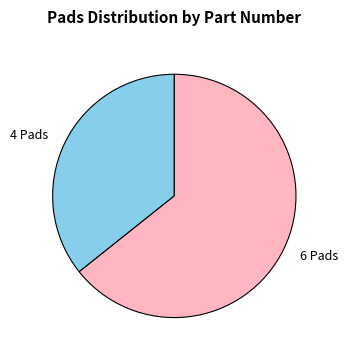

True or false: 6 Pads accounts for 58% of the total.

False